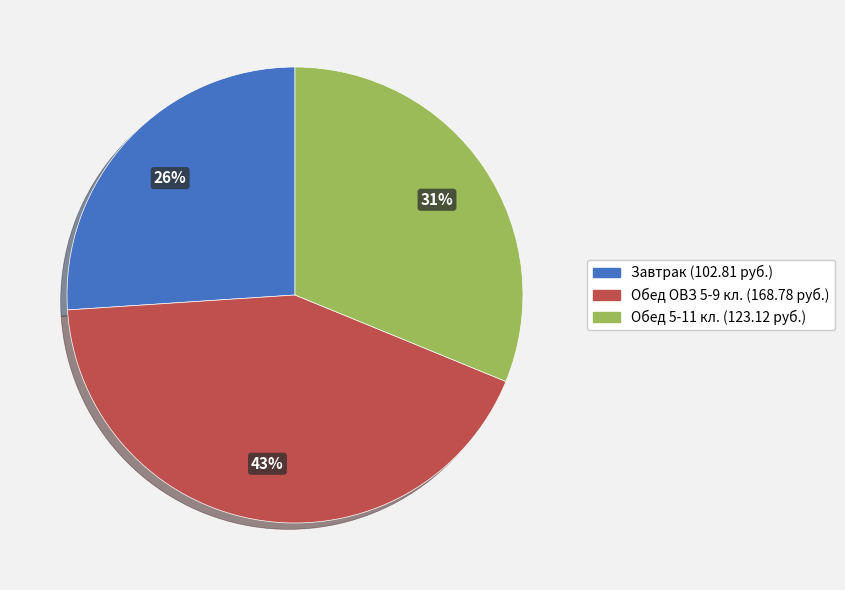

Count the number of slices in the pie.

3